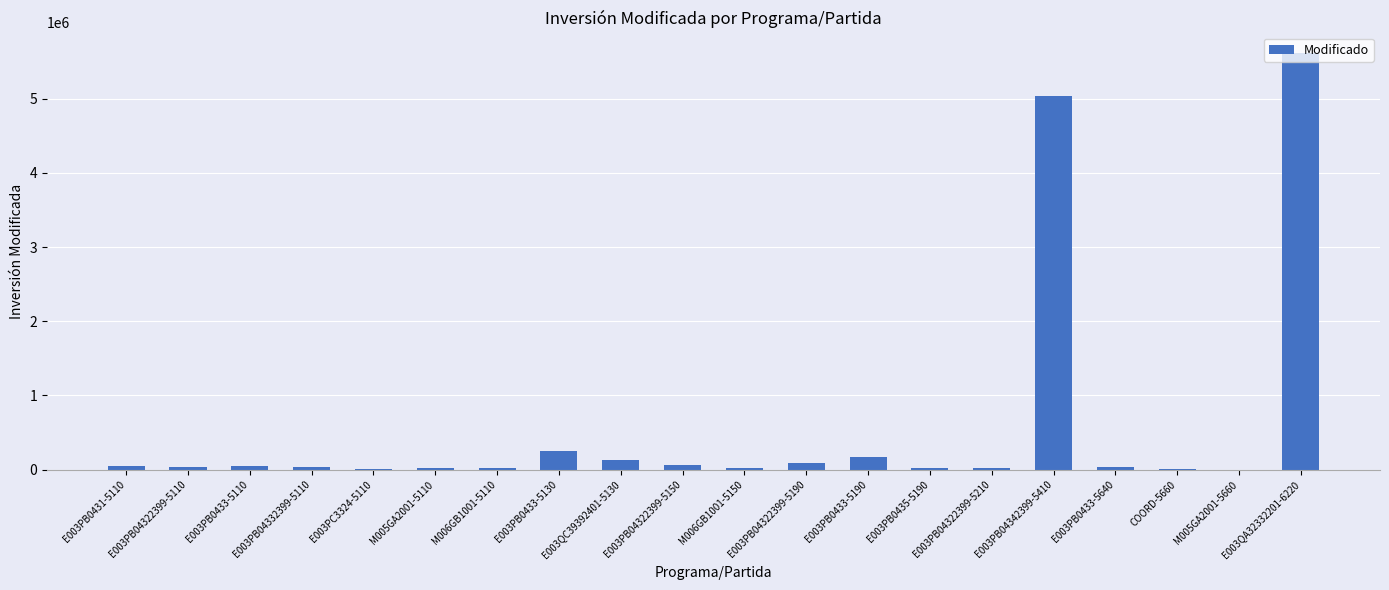

Approximately how many times larger is the value at E003PB04322399-5190 compared to E003PB0433-5640?

2.5